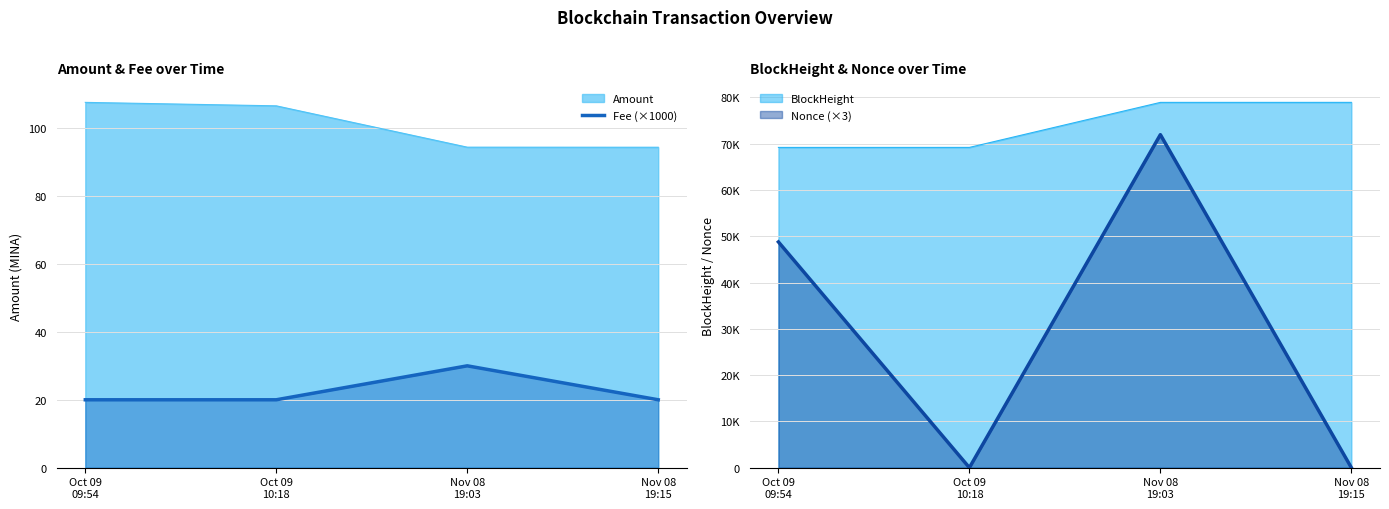

What is the minimum value for Fee (×1000)?

20.0